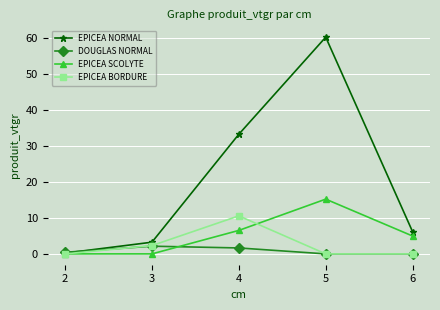

What is the greatest value displayed?

60.3